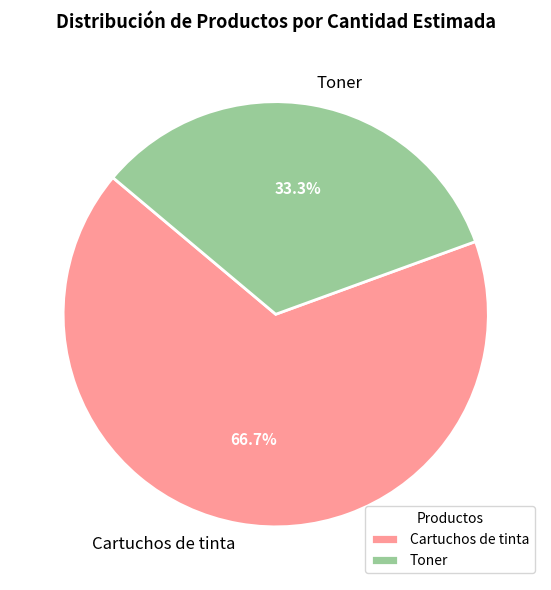

To the nearest percent, what is the average slice percentage?

50%